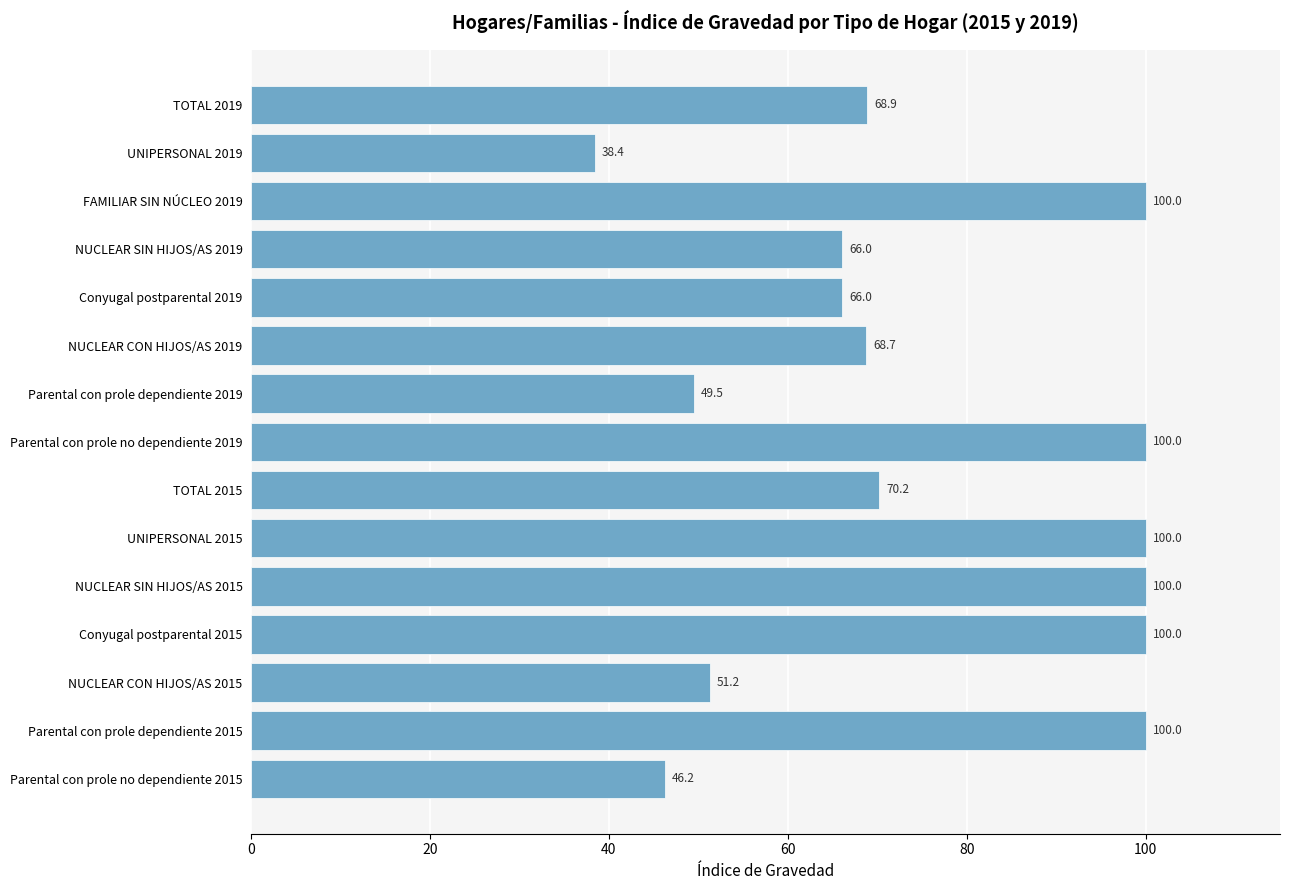

True or false: the data shows 49.8 at Parental con prole no dependiente 2019.

False